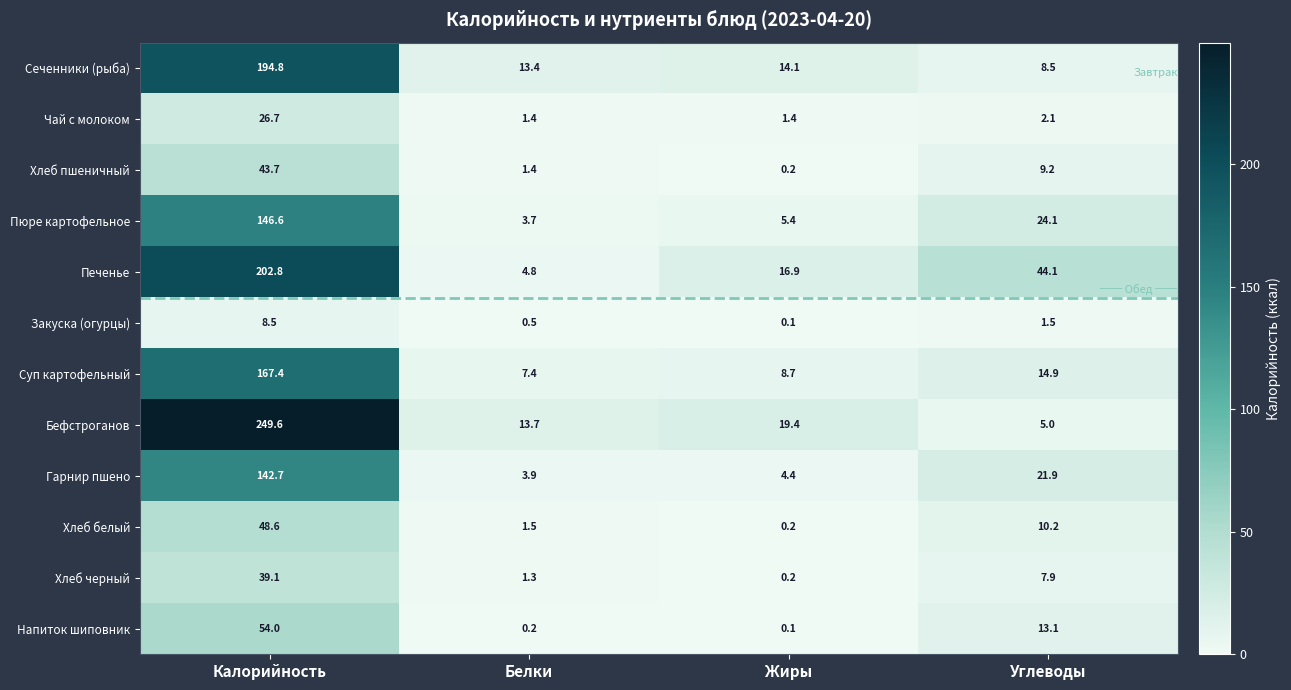

True or false: Чай с молоком has a value of 1.4 at Белки.

True